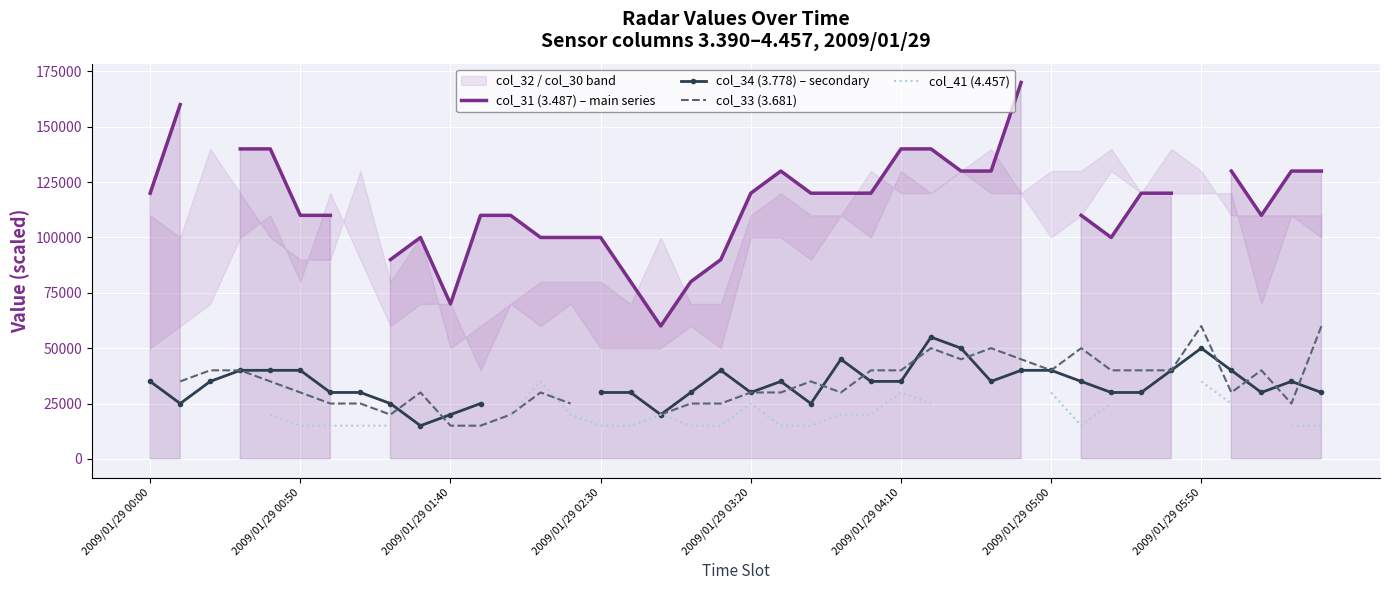

What is the difference between the highest and lowest values at 14?

80000.0